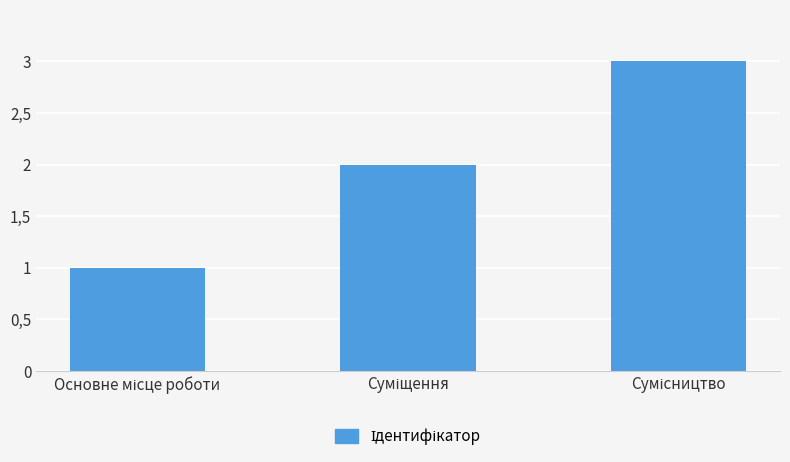

Reading left to right, list all the values displayed in this chart.

Основне місце роботи=1	Суміщення=2	Сумісництво=3